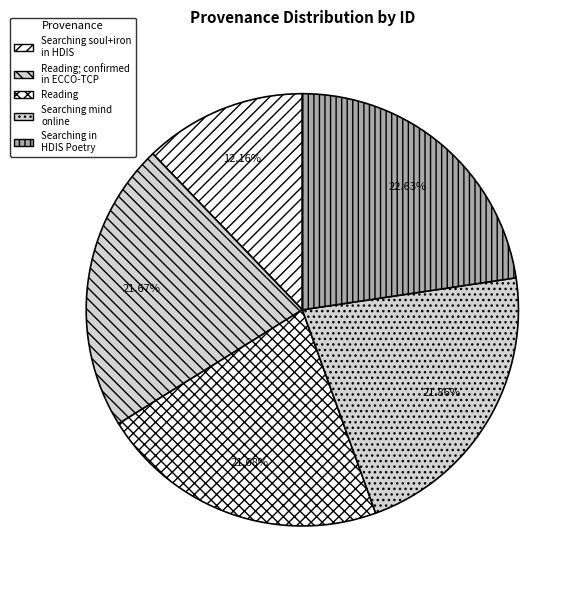

What is the total percentage of Searching in HDIS Poetry and Reading?

44.3%